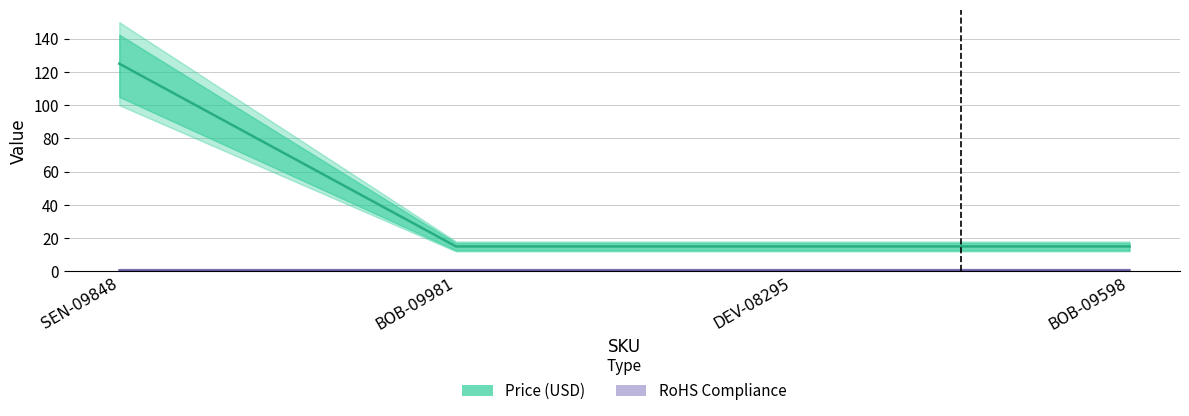

Which series has the widest spread of values?

Price (USD)